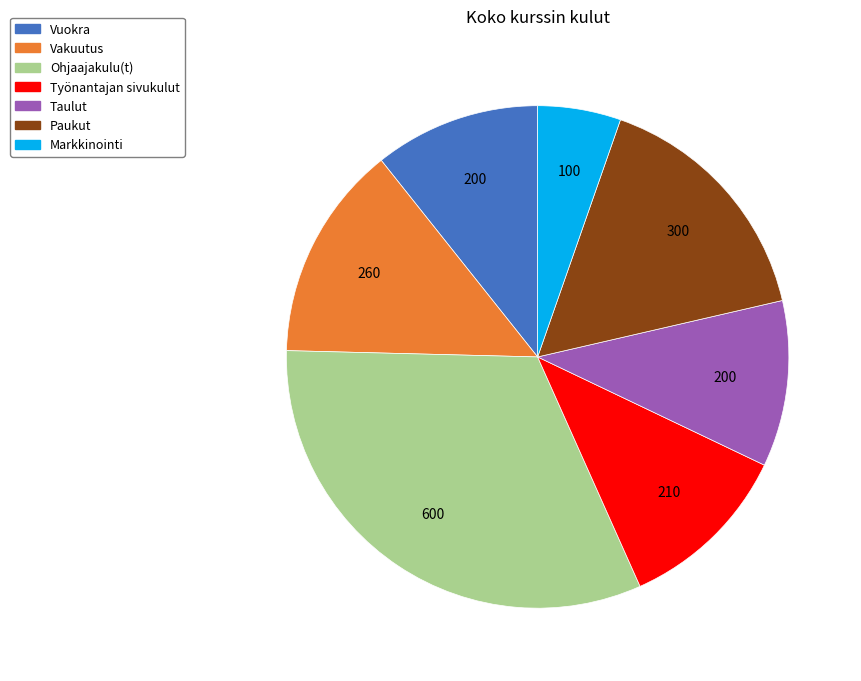

Combined, do Markkinointi and Ohjaajakulu(t) account for over 50%?

No